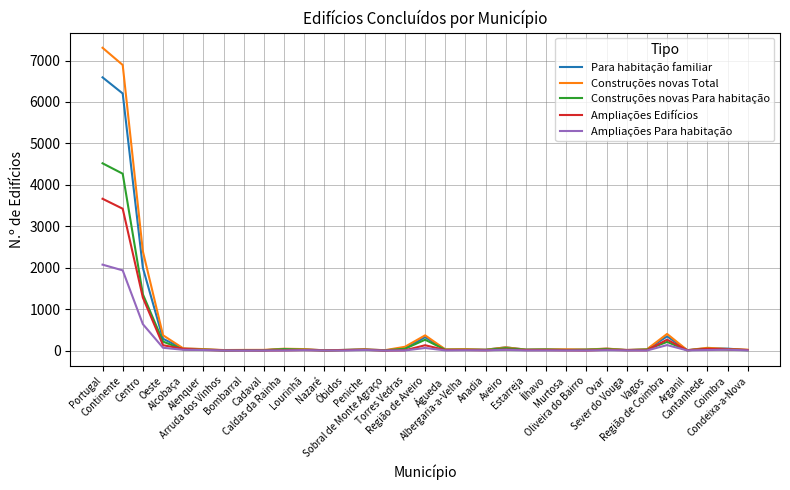

List the series in order of their peak value, highest first.

Construções novas Total, Para habitação familiar, Construções novas Para habitação, Ampliações Edifícios, Ampliações Para habitação